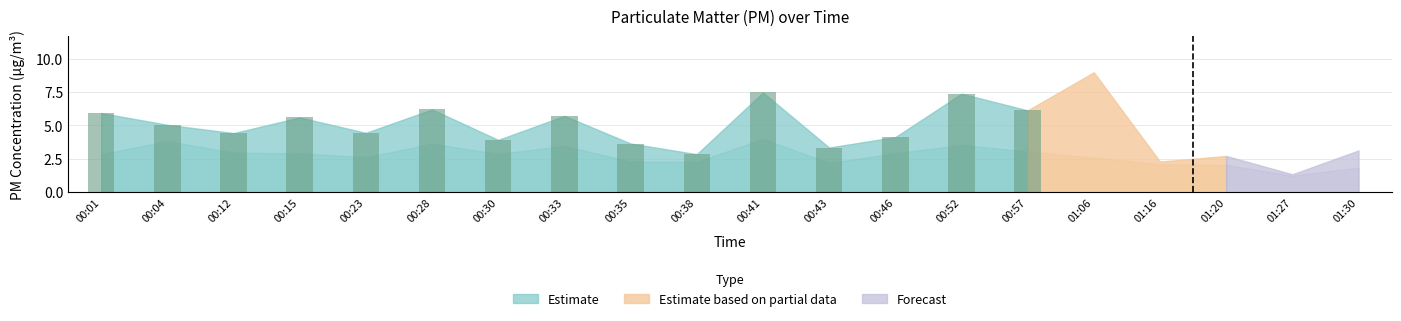

What is the value of the 4th bar from the left?

5.6